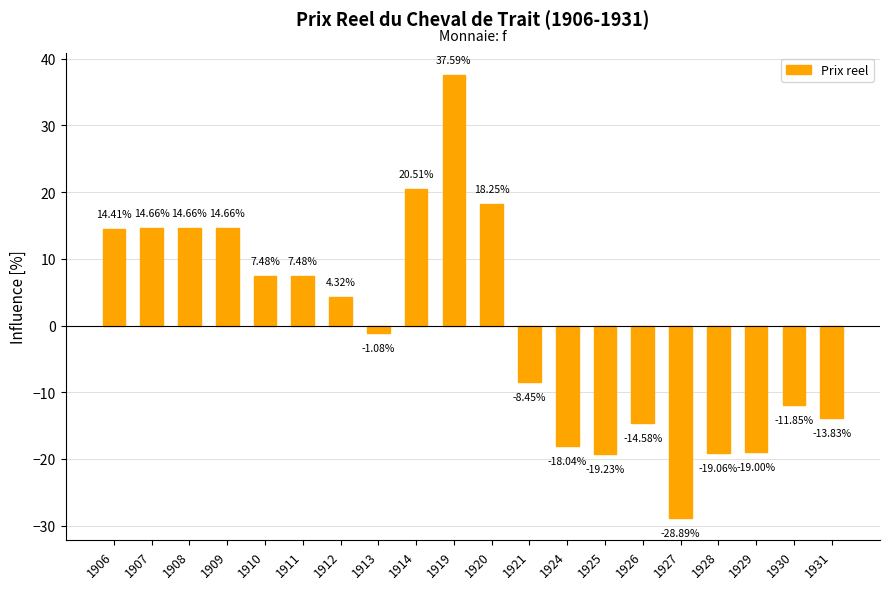

What is the value of the 4th bar from the left?

14.7